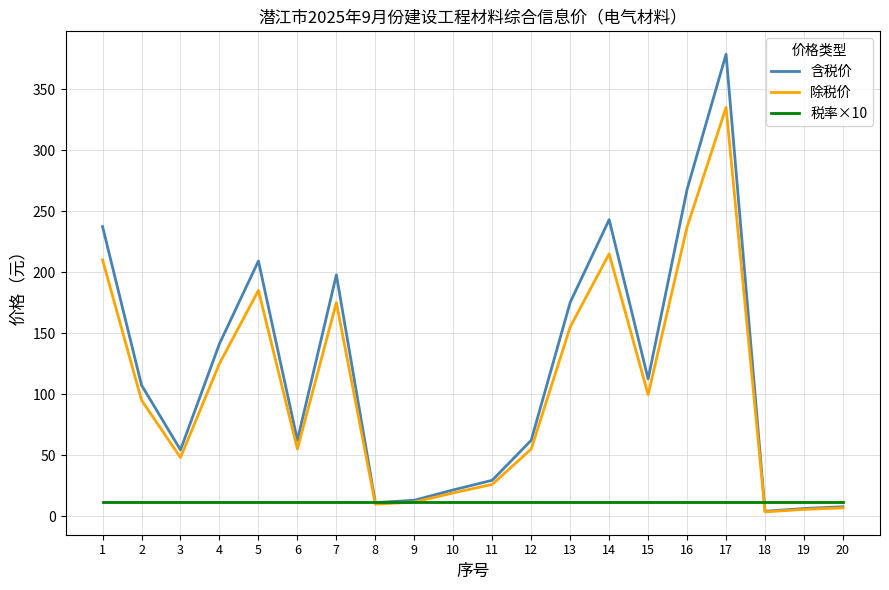

Rank the series by their maximum value, from highest to lowest.

含税价, 除税价, 税率×10